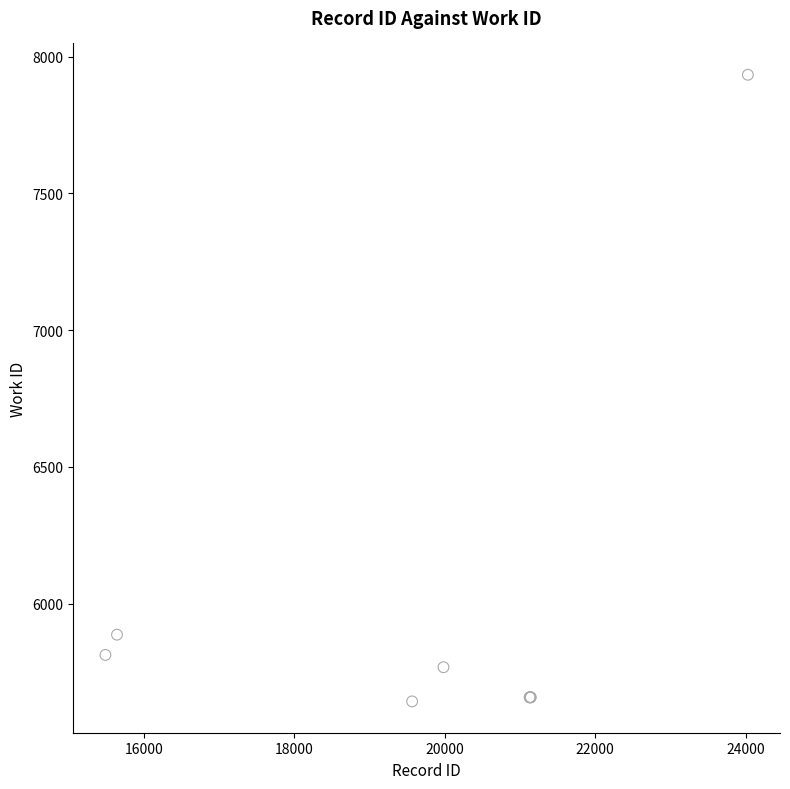

What Y value in the scatter plot is closest to 6788?

5886